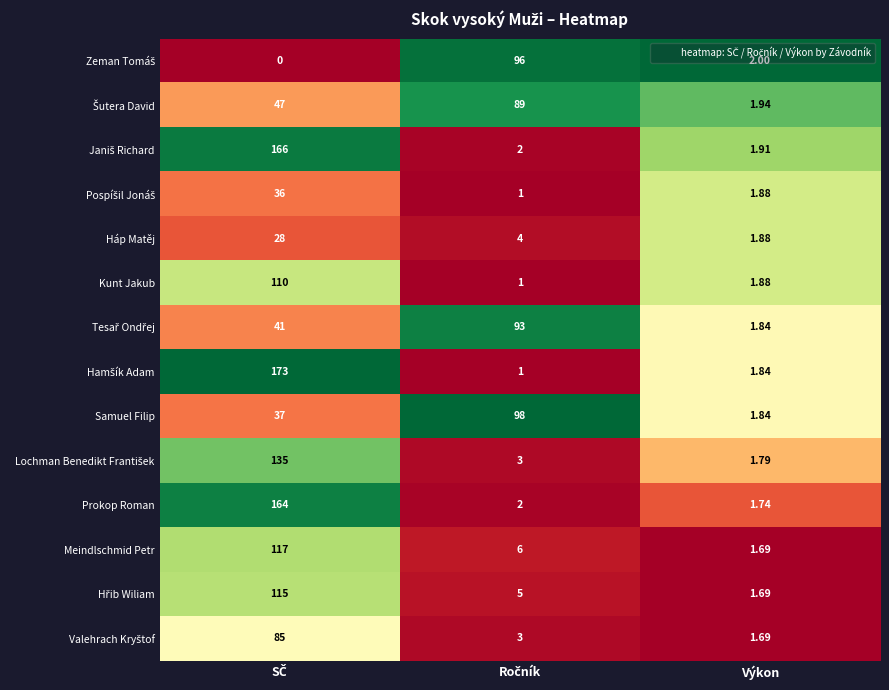

How many categories are shown in the chart?

3